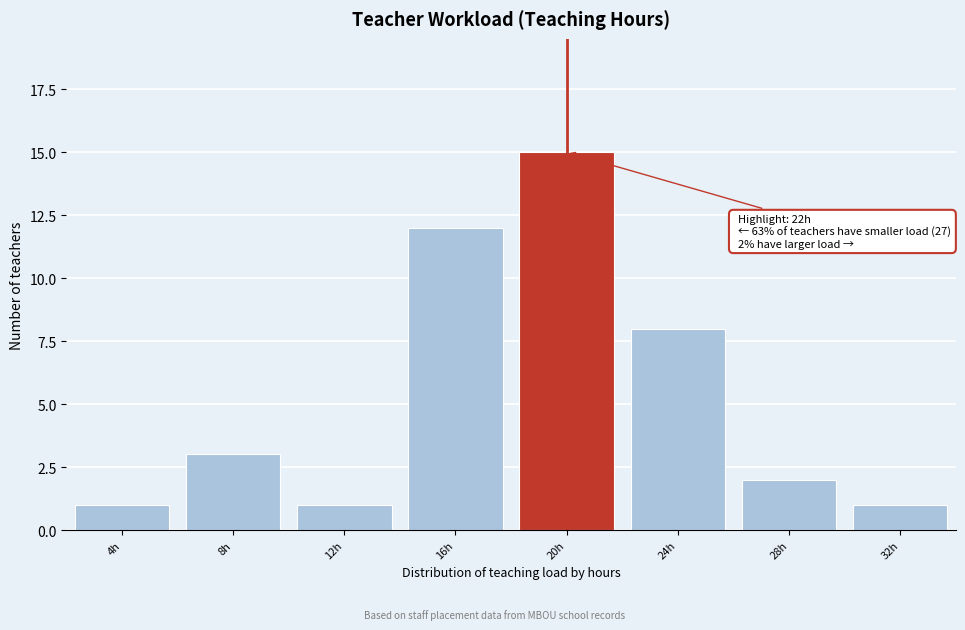

Reading left to right, list all the values displayed in this chart.

1	3	1	12	15	8	2	1